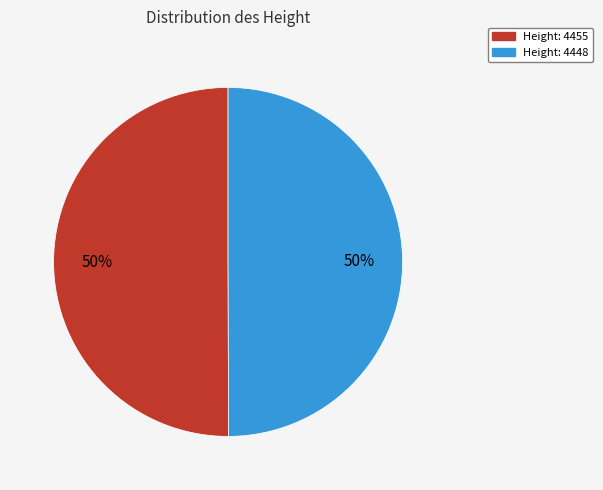

To the nearest percent, what is the average slice percentage?

50%